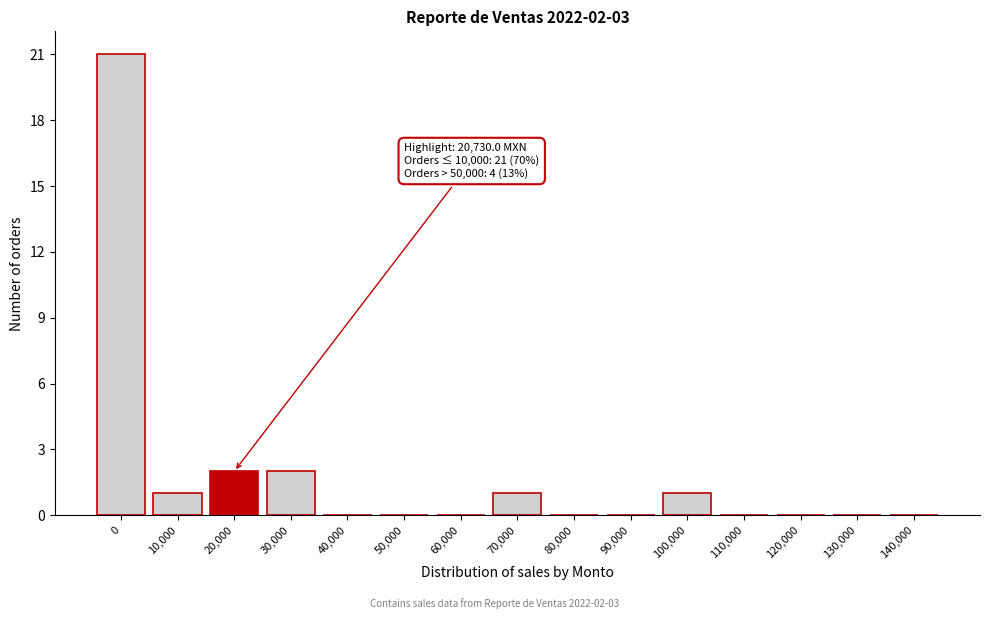

Reading left to right, list all the values displayed in this chart.

0=21	10,000=1	20,000=2	30,000=2	40,000=0	50,000=0	60,000=0	70,000=1	80,000=0	90,000=0	100,000=1	110,000=0	120,000=0	130,000=0	140,000=0